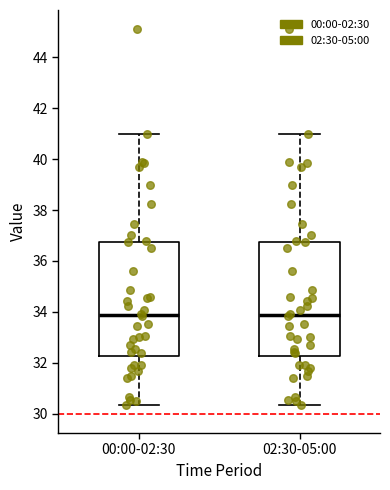

Reading left to right, transcribe this box plot: for each box, give where its median line is, the range the box spans, and where its two whiskers end, as read against the y-axis. The values are not printed on the chart, so give them approximately, as read against the axis.

00:00-02:30: median 33.8, box 32.2 to 36.8, whiskers 30.4 to 41.0
02:30-05:00: median 33.8, box 32.2 to 36.8, whiskers 30.4 to 41.0